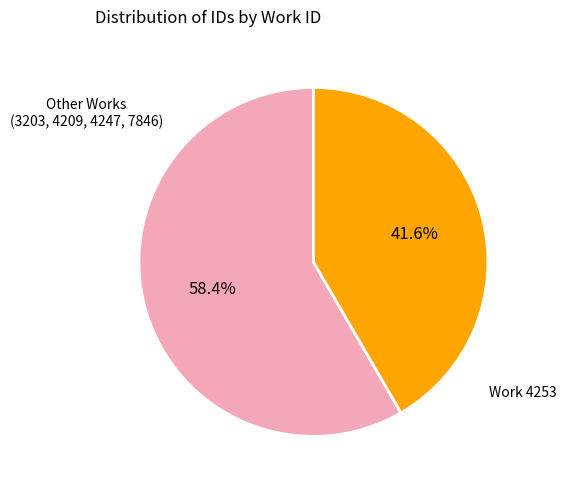

How many slices are in this pie chart?

2